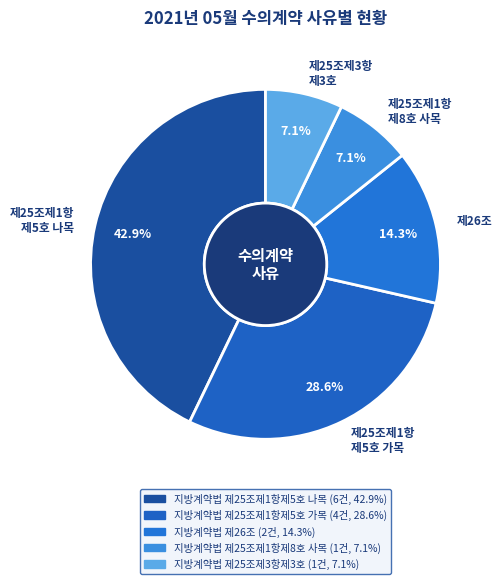

What is the largest slice in the pie chart?

제25조제1항 제5호 나목